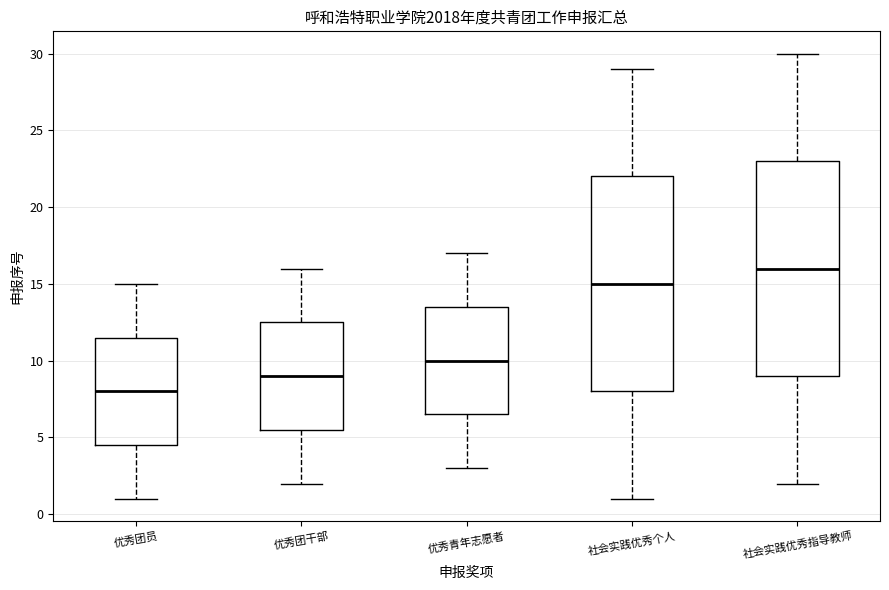

Which box's median line is the lowest?

优秀团员